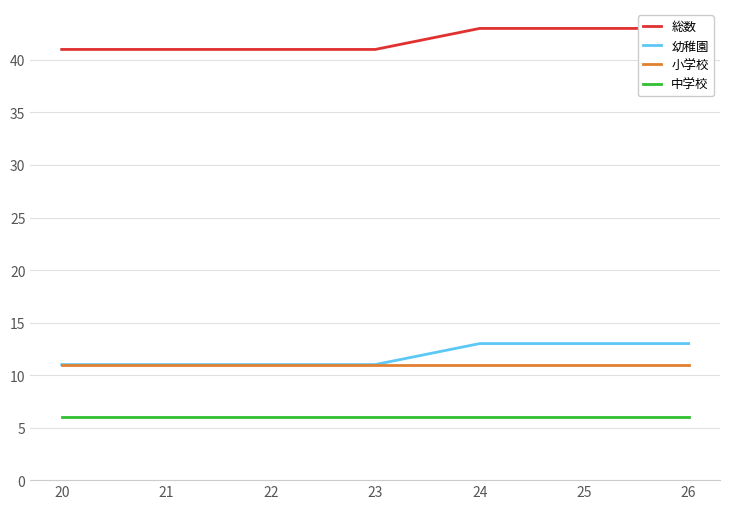

What is the total value across all series at 25?

73